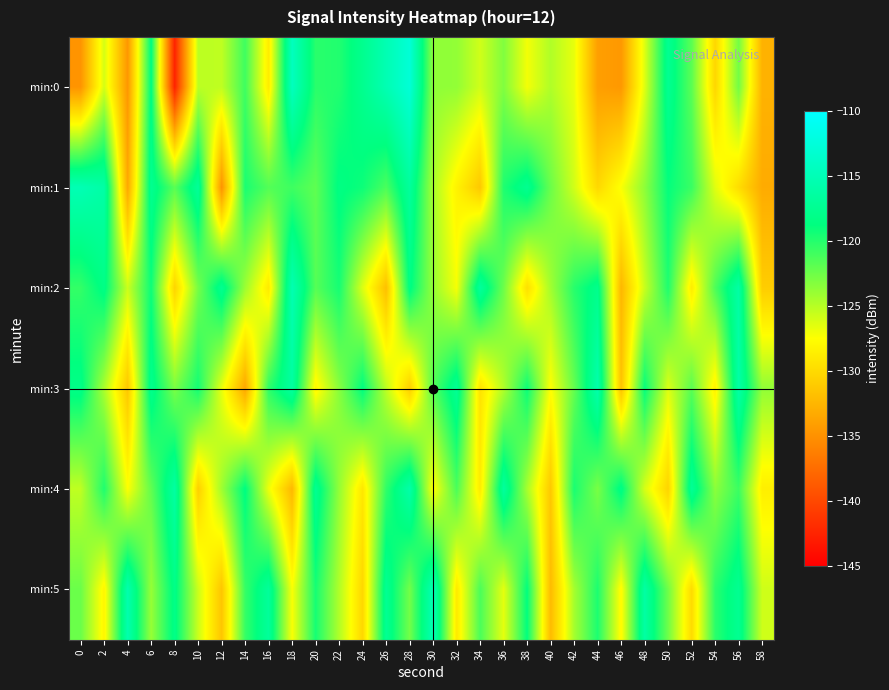

Rank the series by their maximum value, from highest to lowest.

min:0, min:5, min:1, min:2, min:3, min:4